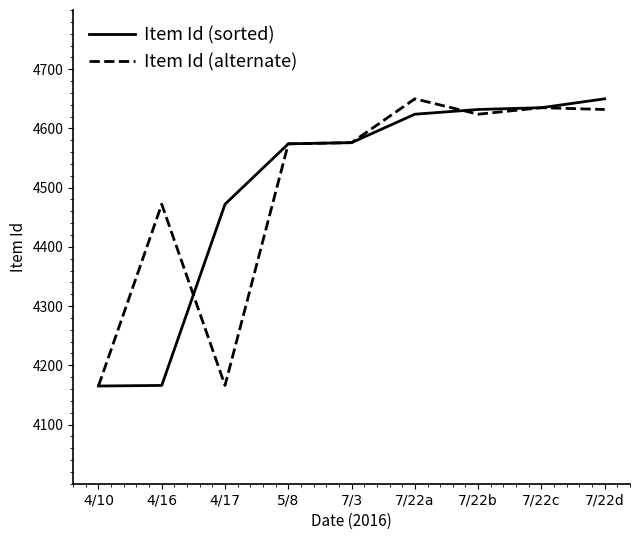

What is the sum of all Item Id (sorted) values?

40494